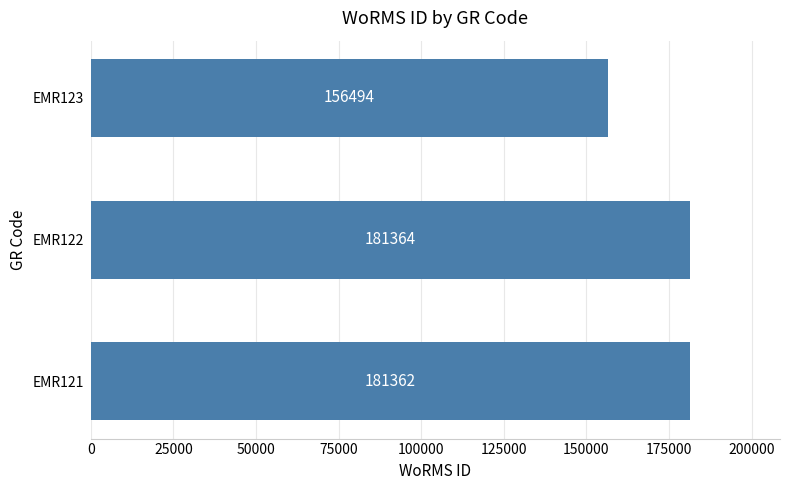

What is the difference between the maximum and minimum values?

24870